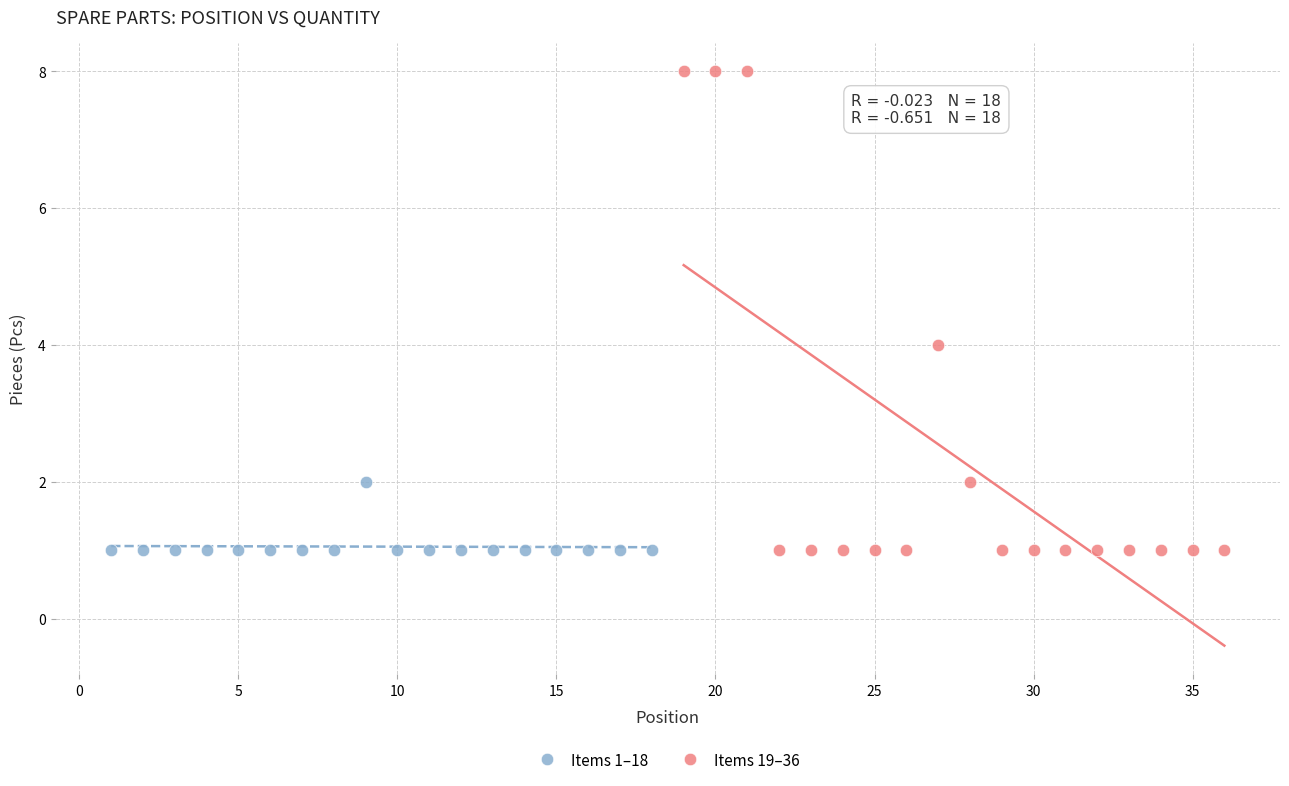

Which series reaches the maximum Y coordinate?

Items 19–36